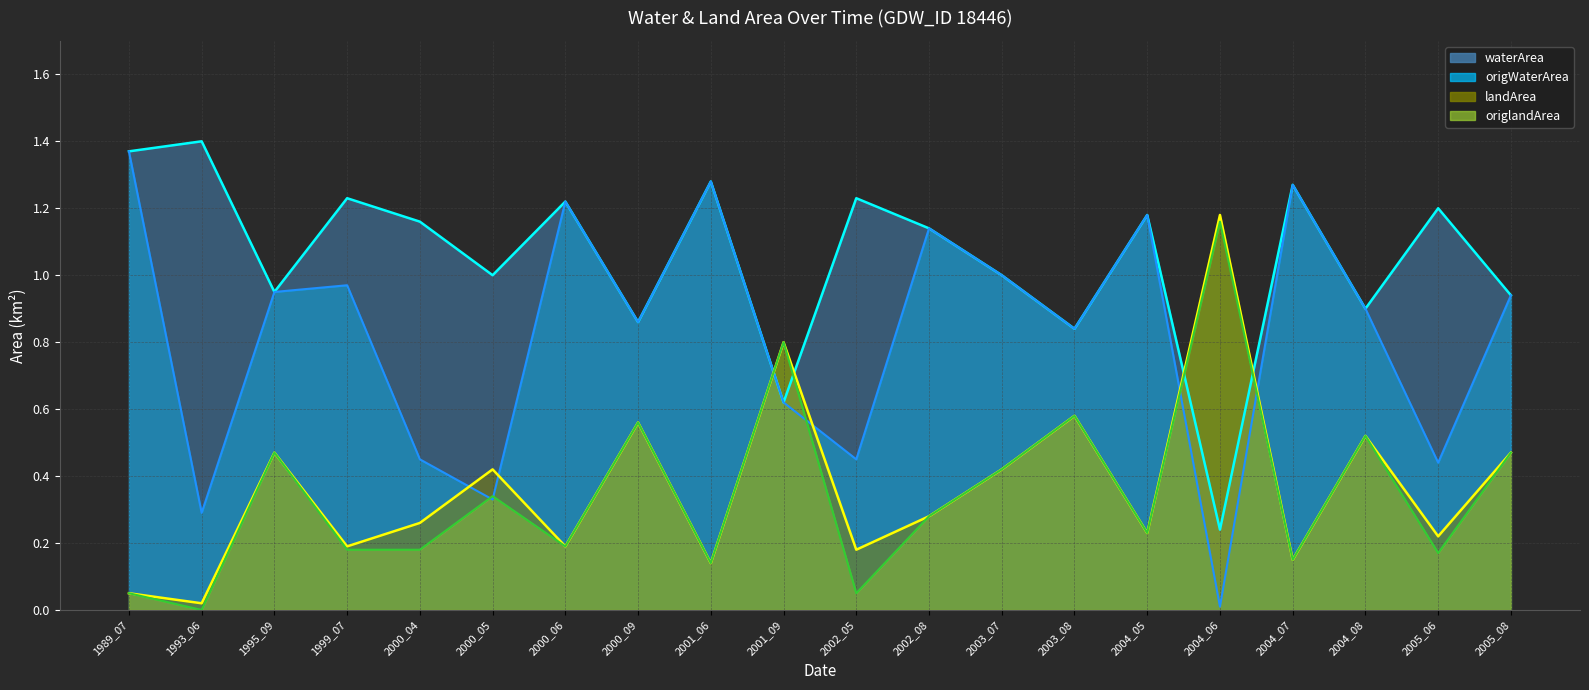

What are all the series names shown in the legend?

waterArea, origWaterArea, landArea, origlandArea